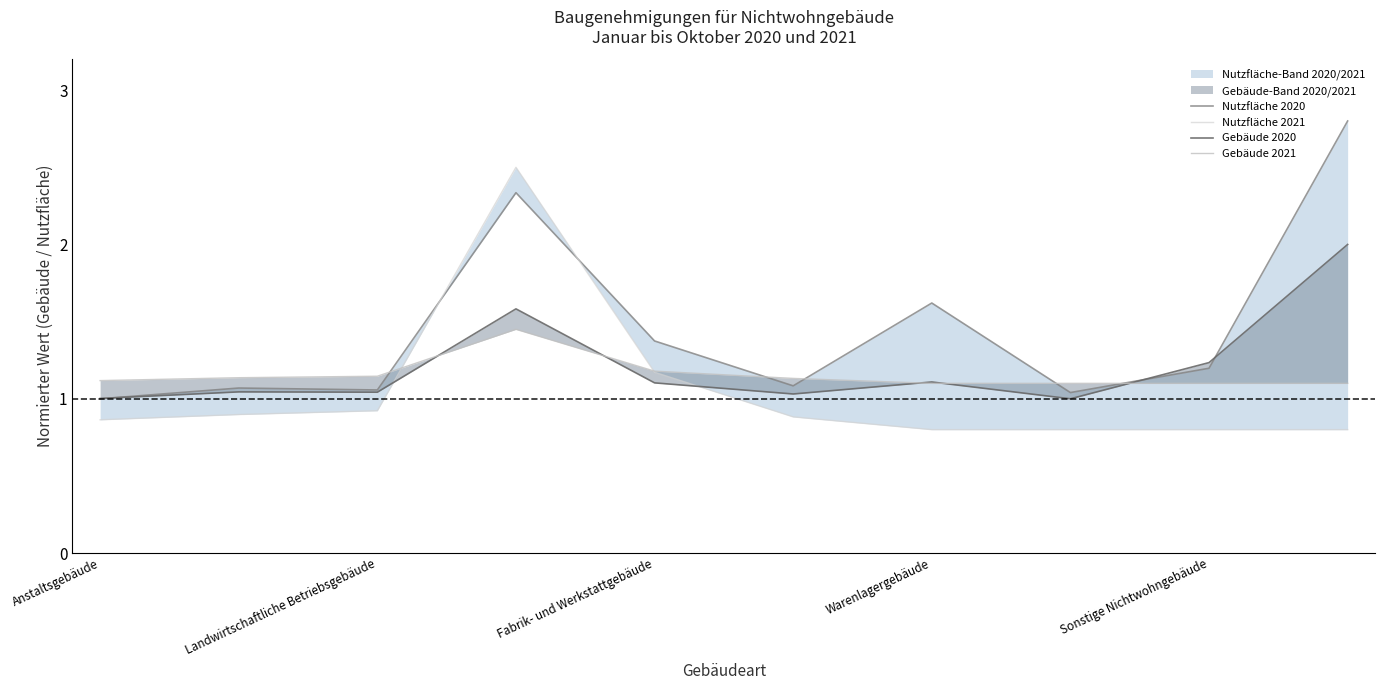

How many interior local peaks does the Nutzfläche 2020 series have?

3